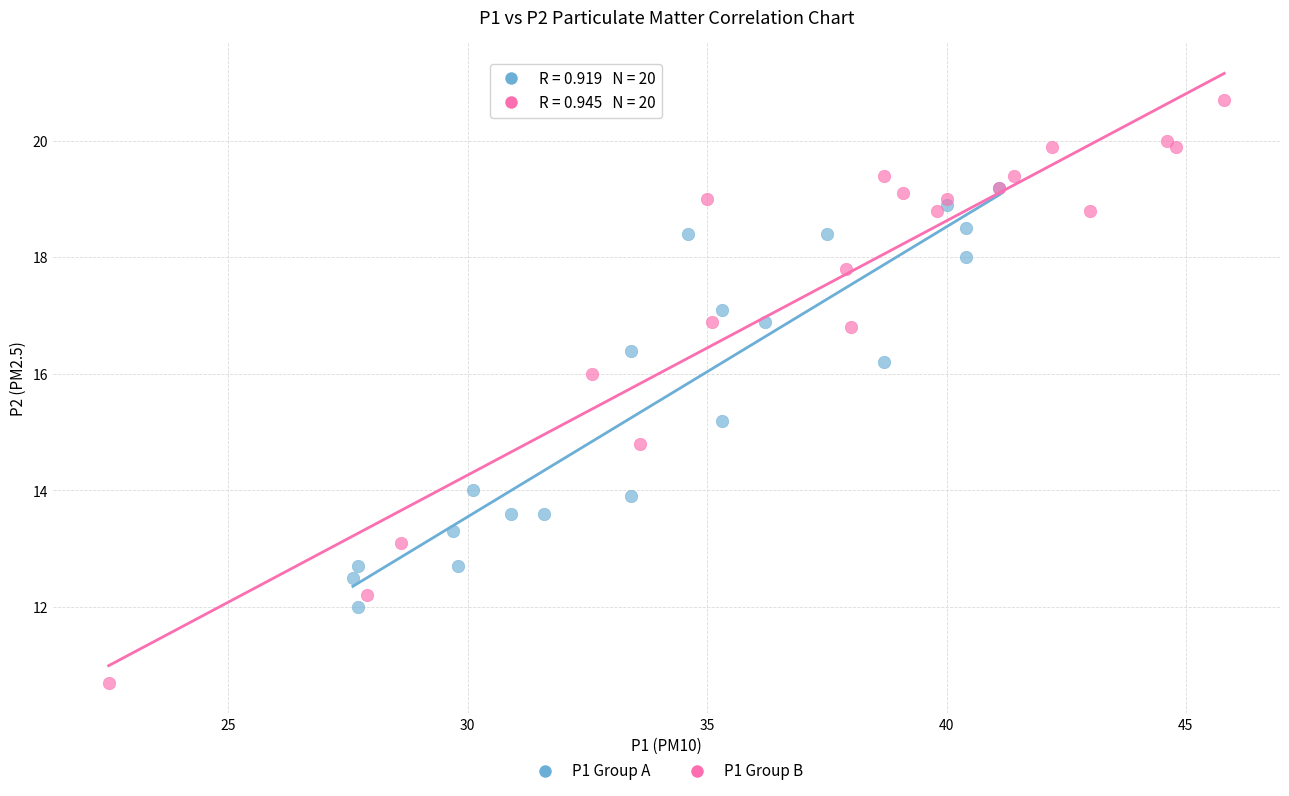

Which series reaches the maximum Y coordinate?

P1 Group B